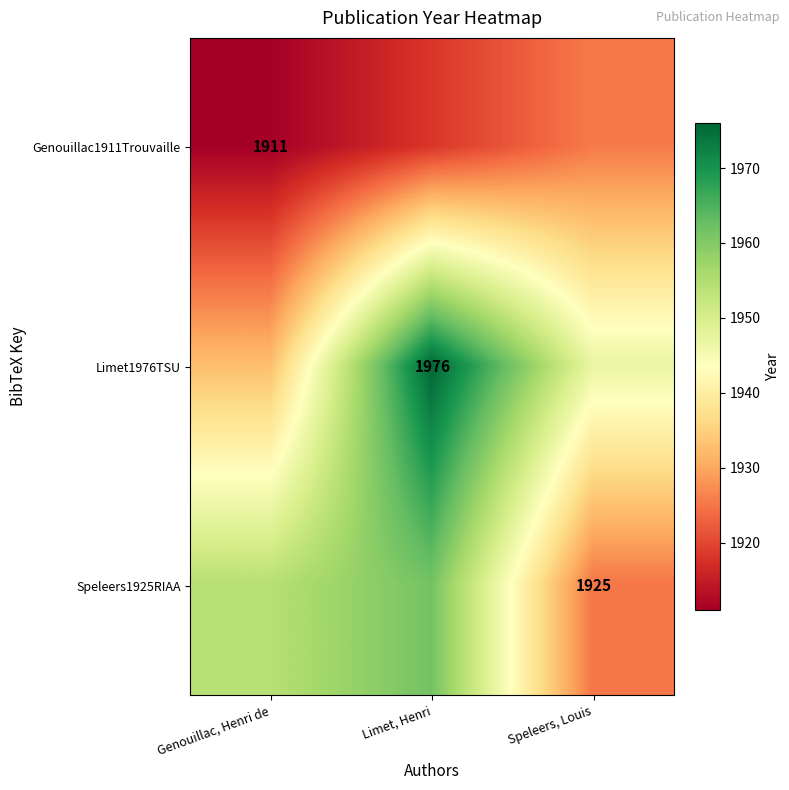

At how many categories does at least one series exceed 1955?

1